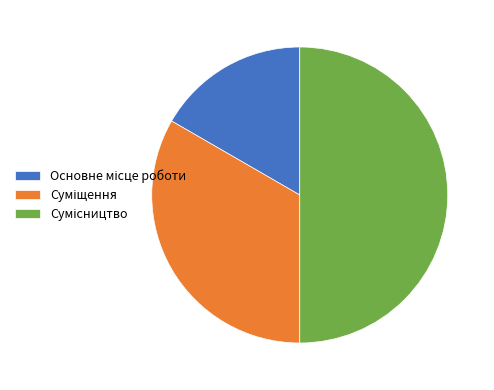

Count the number of slices in the pie.

3